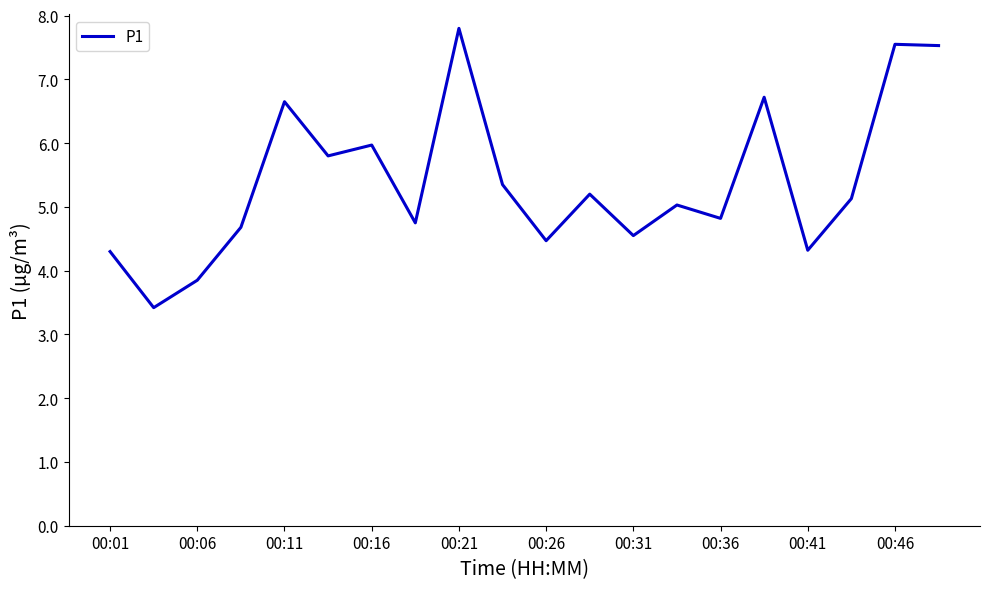

What is the greatest value displayed?

7.8